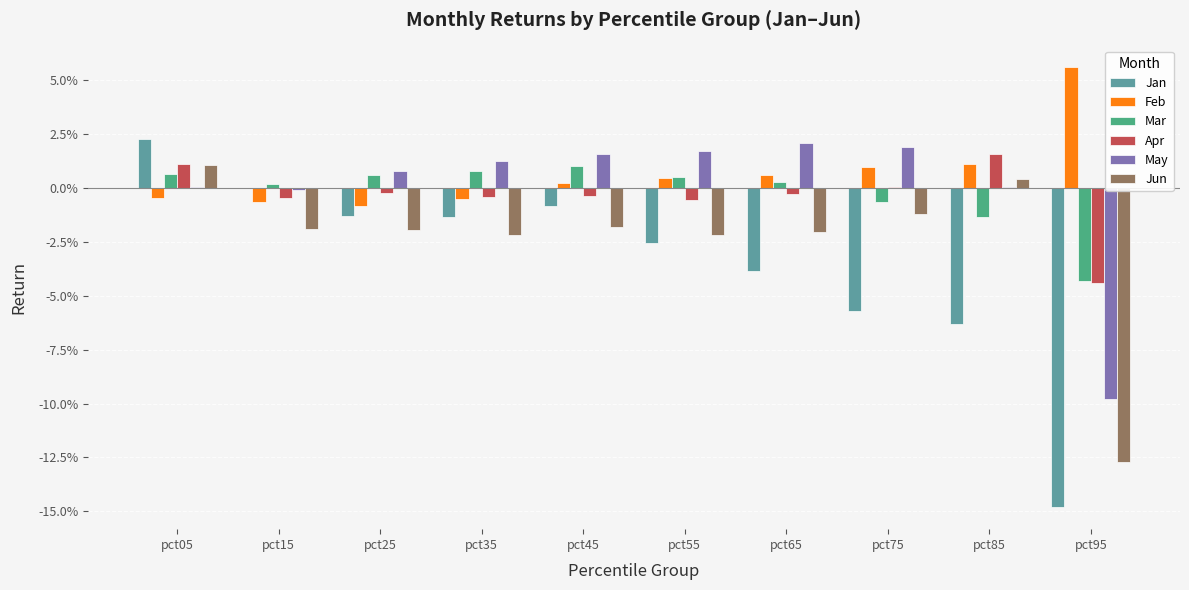

What is the difference between the maximum and minimum values in the Jan series?

0.2